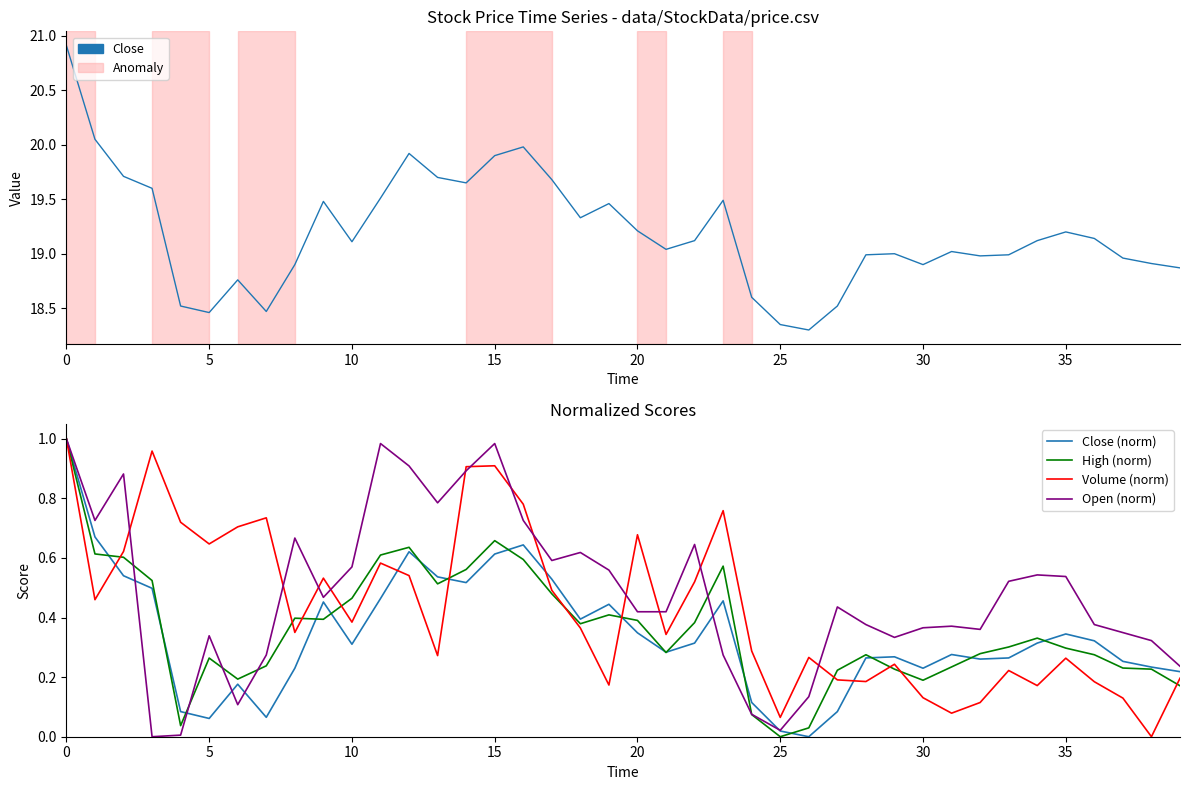

What is the difference between the second highest and second lowest values in the Close series?

1.7